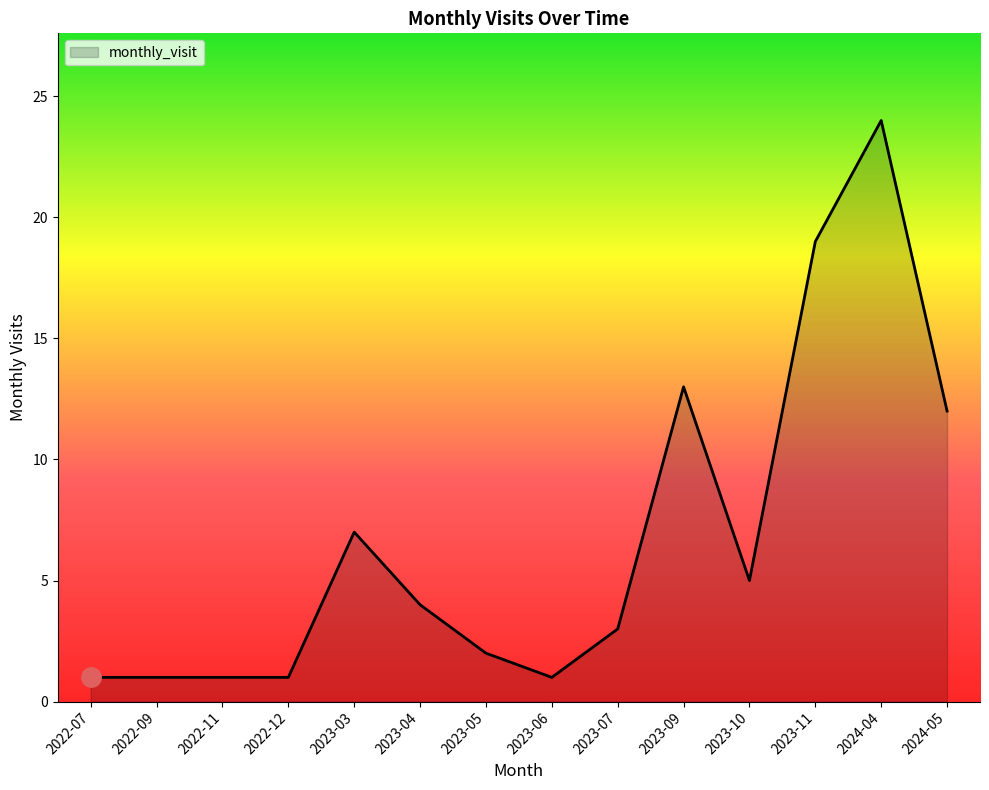

What is the maximum value shown in the chart?

24